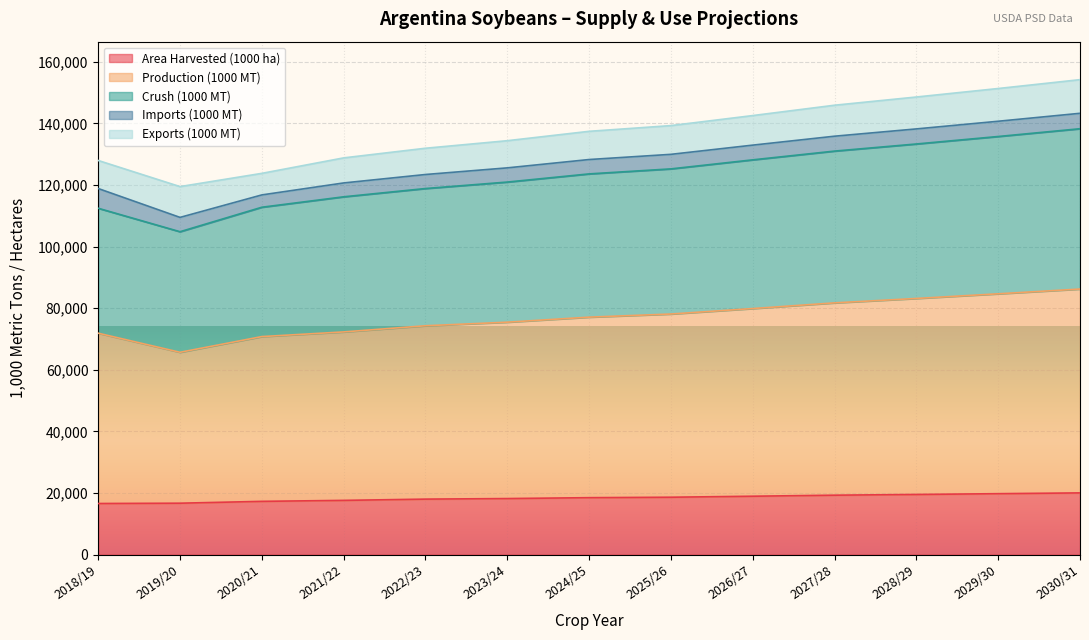

What is the lowest value of the Area Harvested (1000 ha) series?

16600